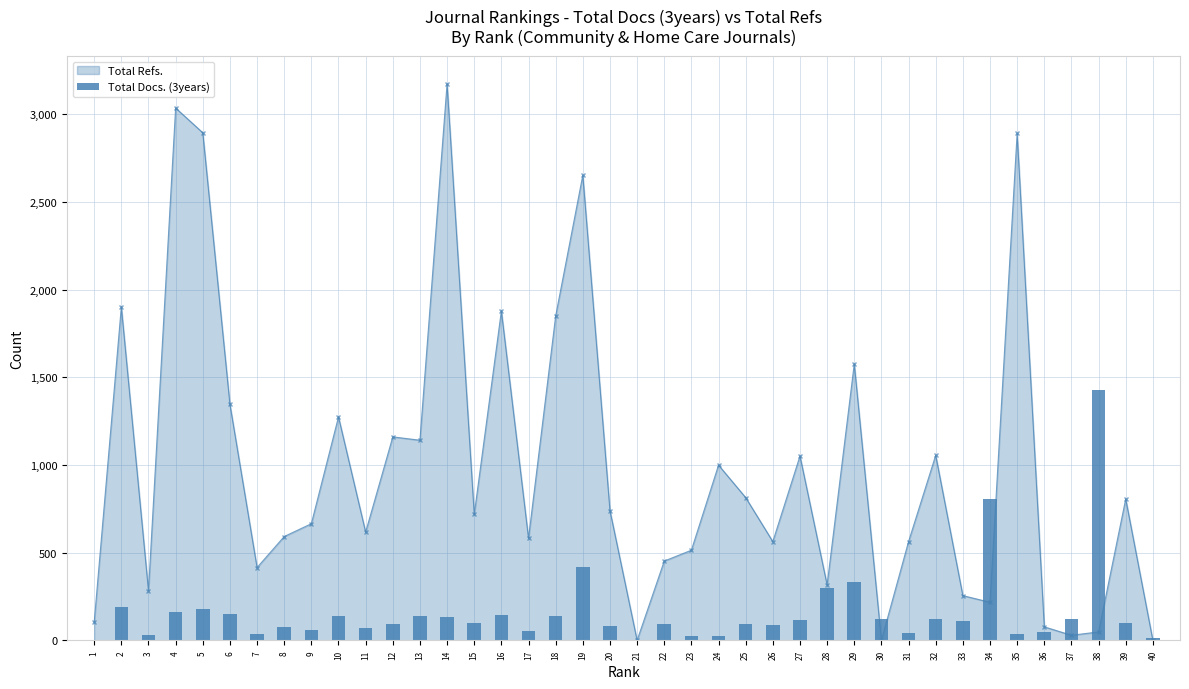

List the labels in order of value, largest first.

38, 34, 19, 29, 28, 2, 5, 4, 6, 16, 18, 10, 13, 14, 30, 32, 37, 27, 33, 15, 39, 12, 22, 25, 26, 20, 8, 11, 9, 17, 36, 31, 7, 35, 3, 23, 24, 40, 21, 1